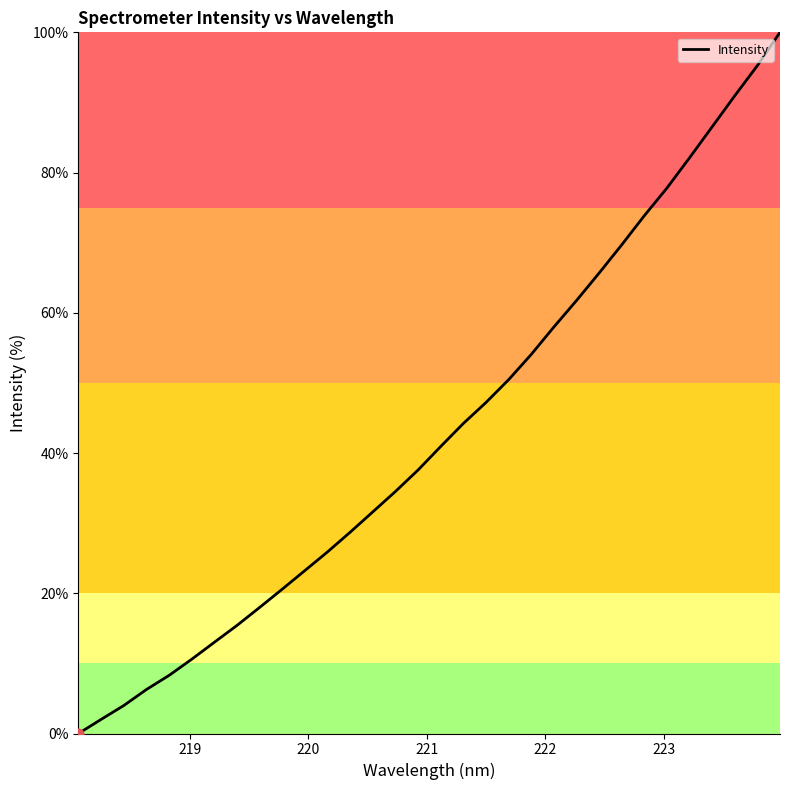

What is the maximum value shown in the chart?

100.0